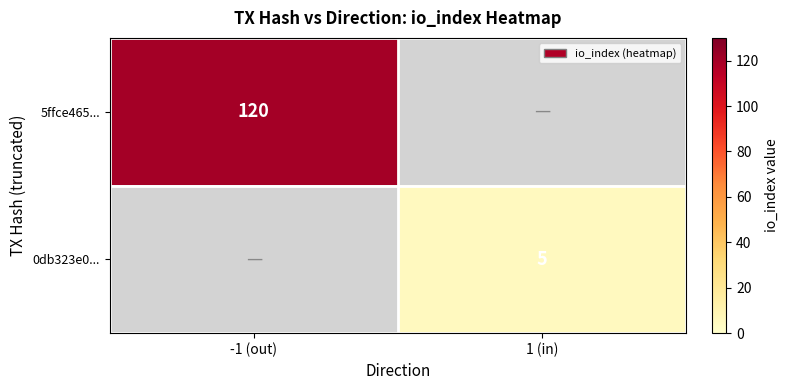

Is the value of 0db323e0... at 1 (in) greater than the value of 5ffce465... at -1 (out)?

No